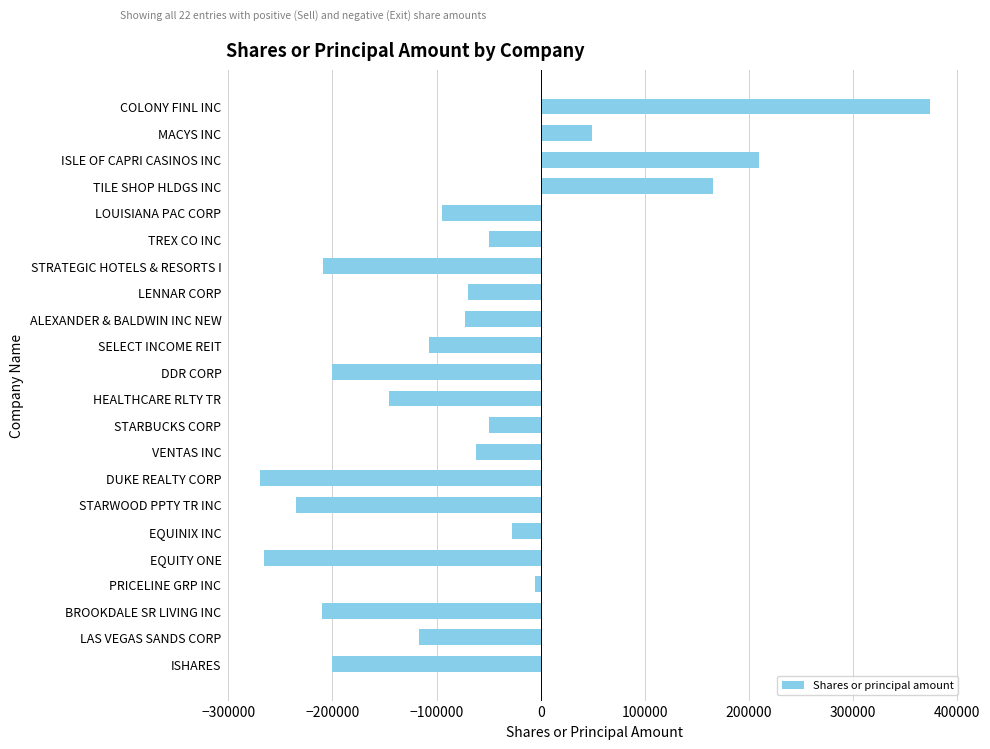

Which has a higher value, EQUITY ONE or TREX CO INC?

TREX CO INC